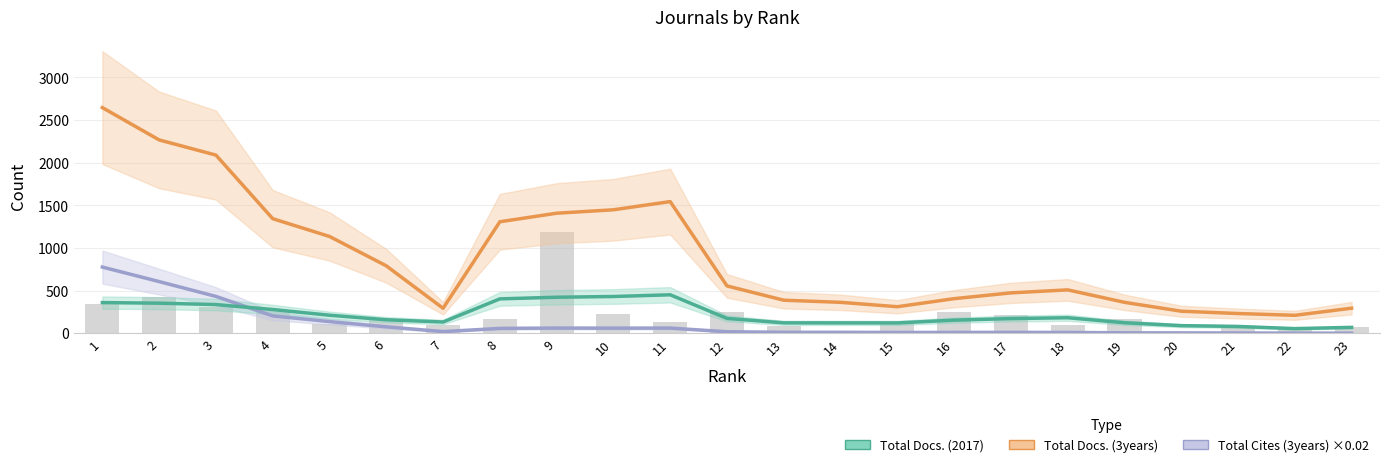

Reading right to left, list all the values displayed in this chart.

Total Docs. (3years): 23=293.2	22=209.8	21=230.8	20=257.8	19=362.0	18=508.0	17=472.8	16=405.0	15=310.5	14=362.0	13=386.8	12=554.2	11=1542.8	10=1446.8	9=1406.5	8=1306.2	7=292.2	6=789.8	5=1134.0	4=1342.5	3=2087.8	2=2265.5	1=2644.2
Total Cites (3years): 23=0.9	22=1.1	21=3.1	20=3.9	19=4.8	18=9.2	17=10.0	16=9.4	15=8.9	14=10.8	13=10.7	12=17.2	11=60.1	10=59.1	9=60.1	8=56.4	7=18.9	6=74.8	5=135.8	4=203.0	3=431.5	2=605.0	1=775.2
Total Docs. (2017): 23=68.5	22=54.0	21=79.2	20=88.8	19=122.8	18=181.2	17=171.2	16=153.0	15=120.8	14=121.0	13=121.2	12=173.5	11=450.2	10=430.2	9=421.8	8=402.5	7=131.2	6=157.8	5=210.8	4=277.8	3=335.8	2=352.0	1=359.0